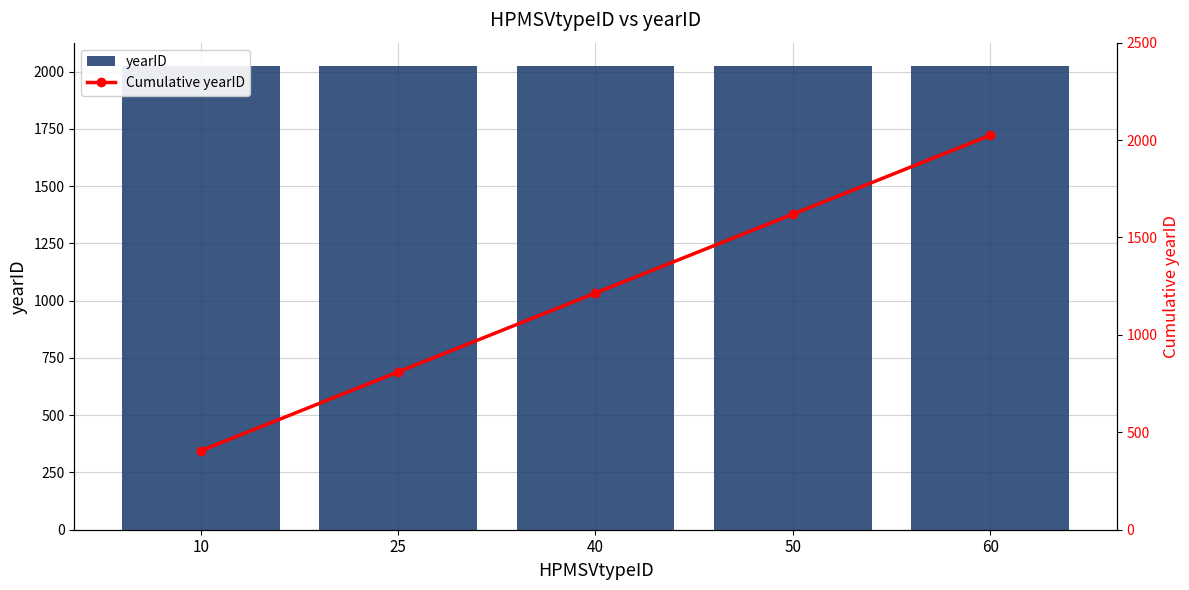

Rank the series by their maximum value, from highest to lowest.

yearID, Cumulative yearID